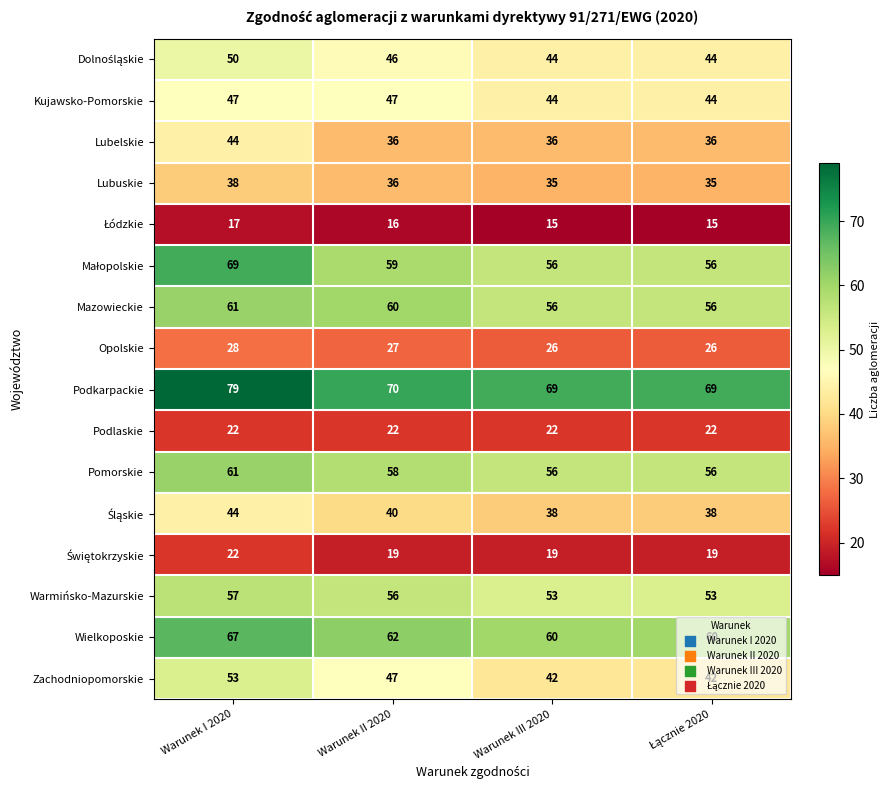

Is it true that Lubelskie equals 36 at Warunek III 2020?

True